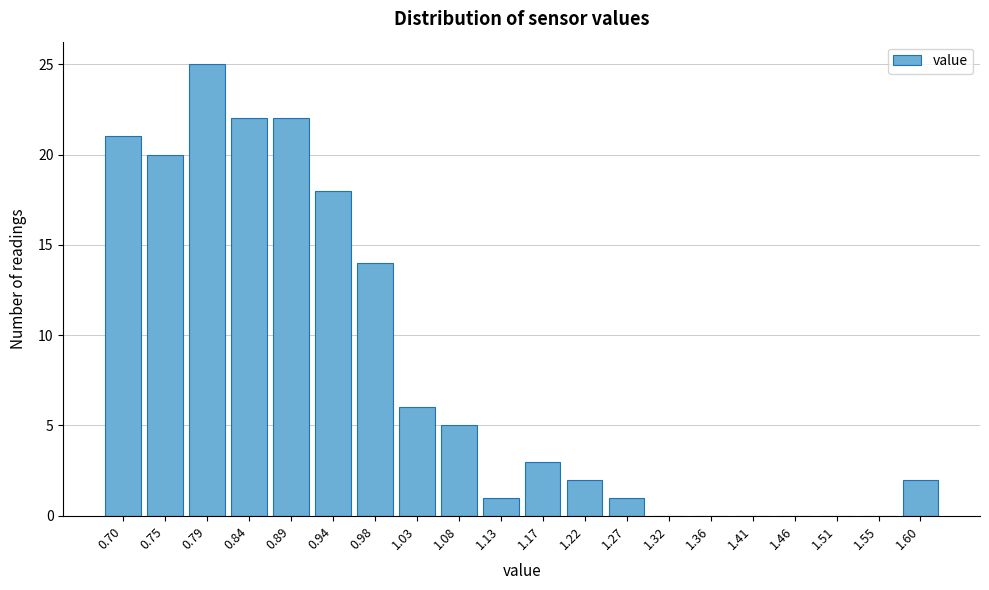

Reading left to right, what are all the values shown in this chart?

0.70=21	0.75=20	0.79=25	0.84=22	0.89=22	0.94=18	0.98=14	1.03=6	1.08=5	1.13=1	1.17=3	1.22=2	1.27=1	1.32=0	1.36=0	1.41=0	1.46=0	1.51=0	1.55=0	1.60=2